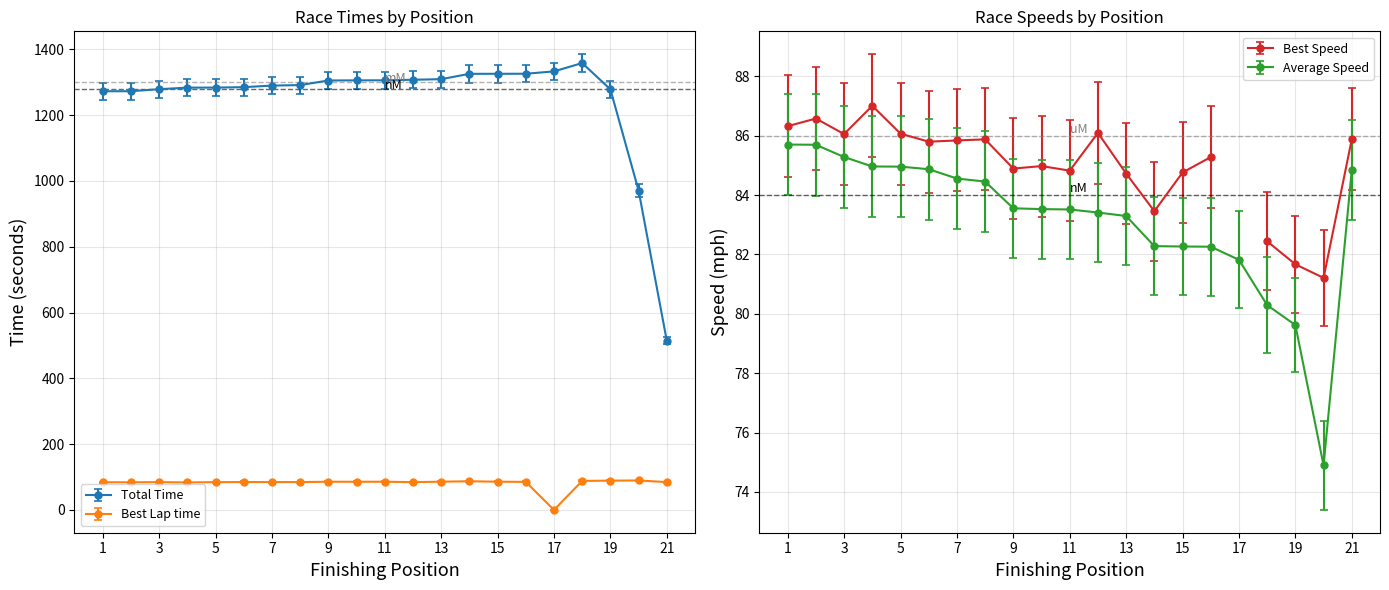

Is the value of Total Time at 15 greater than the value of Best Lap time at 16?

Yes